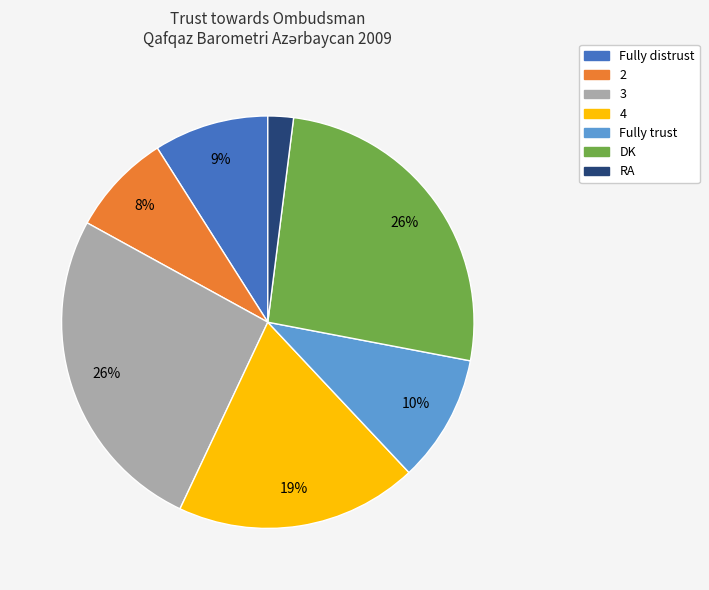

Approximately how many times larger is the value at Fully trust compared to 4?

0.5